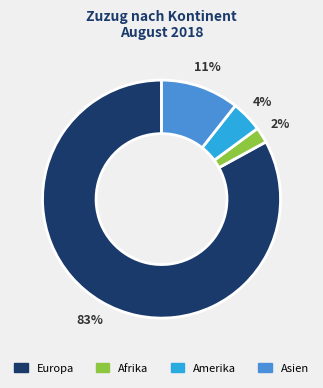

What is the majority slice?

Europa